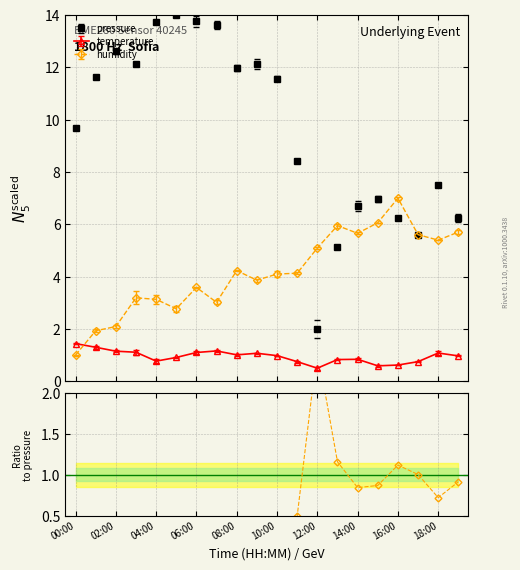

True or false: temperature has more than 0 points higher than both neighbors.

True